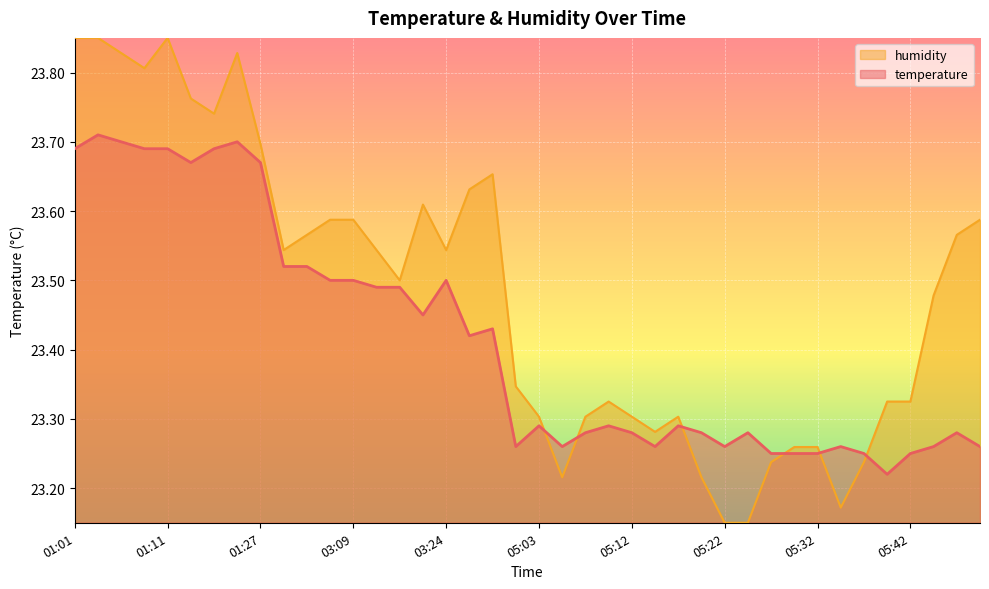

At which category is the sum across all series the highest?

01:03